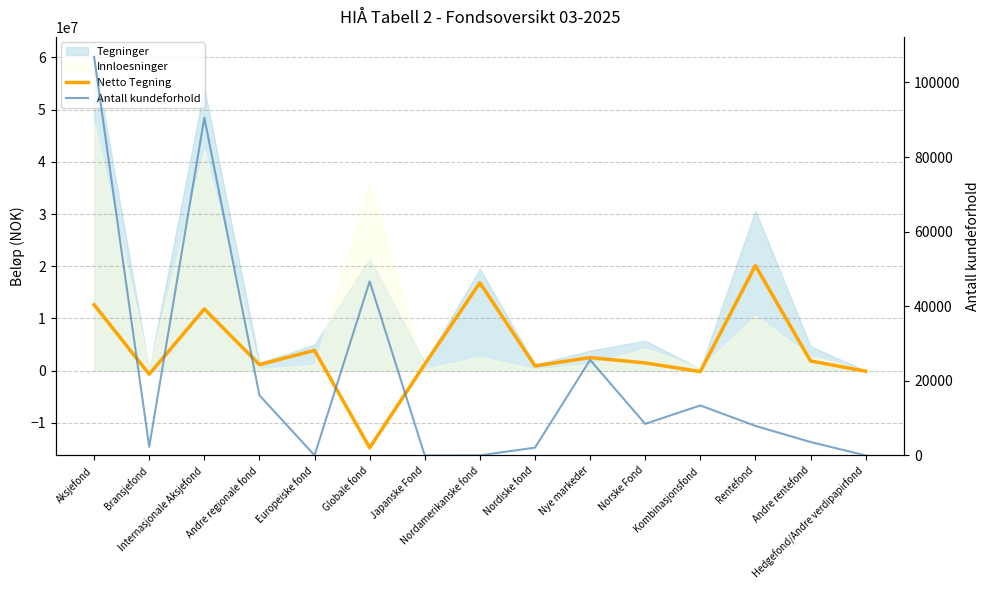

What is the minimum value for Antall kundeforhold?

3.0